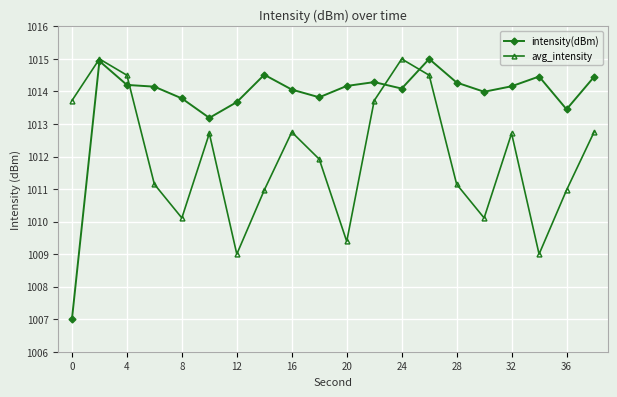

Count the number of data series in this chart.

2